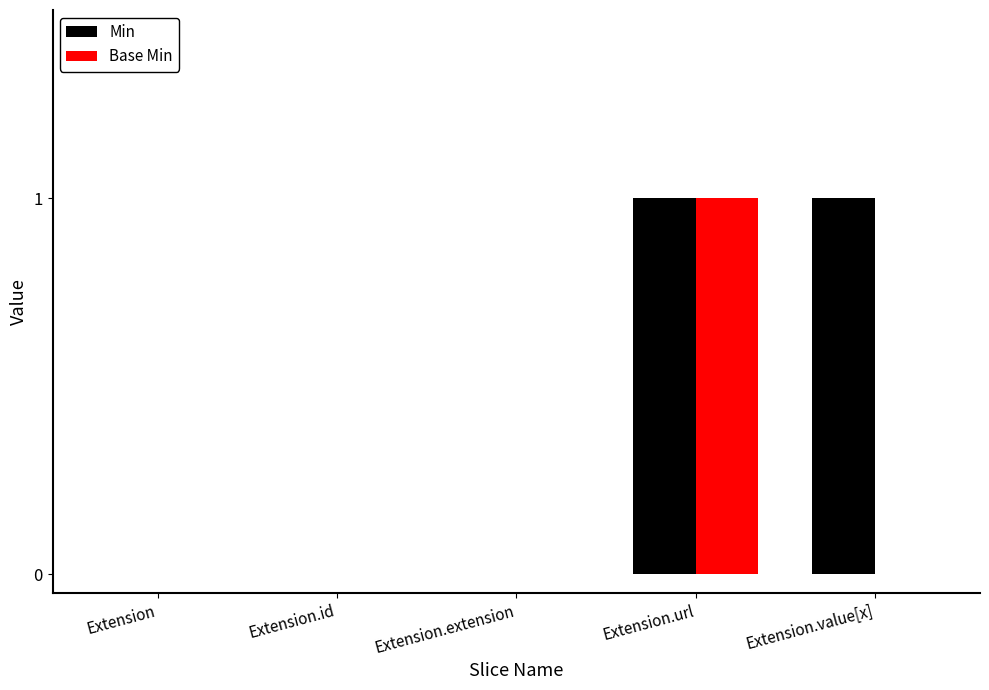

At which category is the sum across all series the highest?

Extension.url